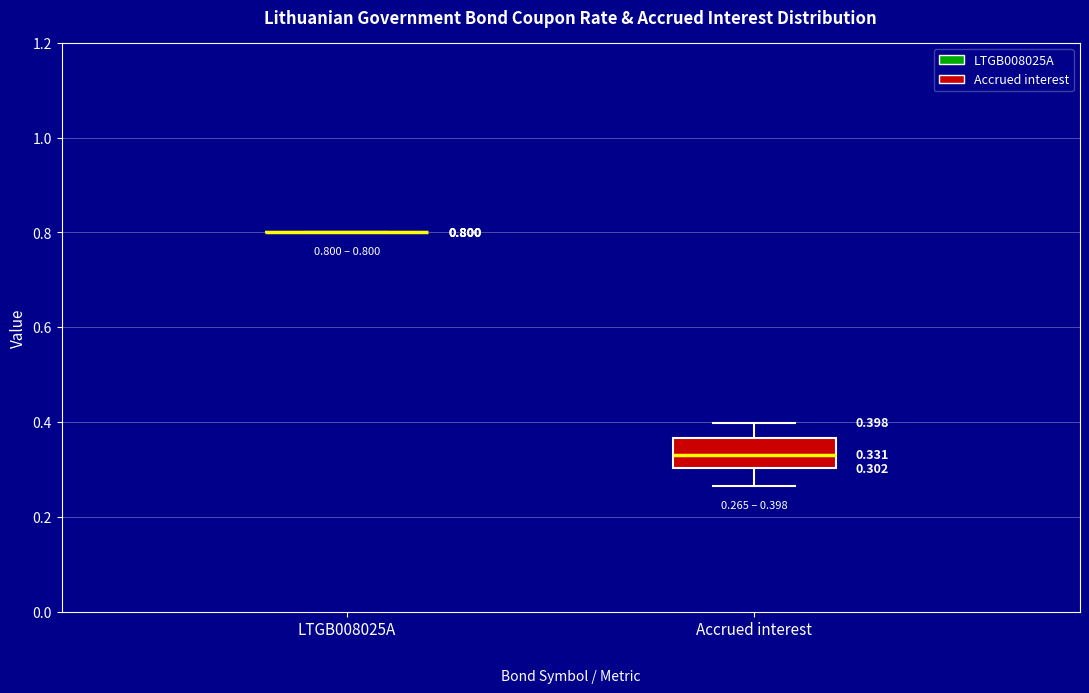

Which box is the tallest, from its lower edge to its upper edge?

Accrued interest